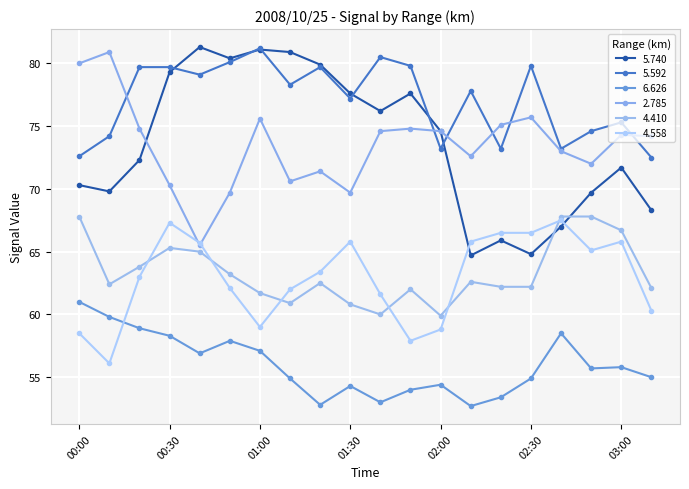

How many lines are shown in the chart?

6